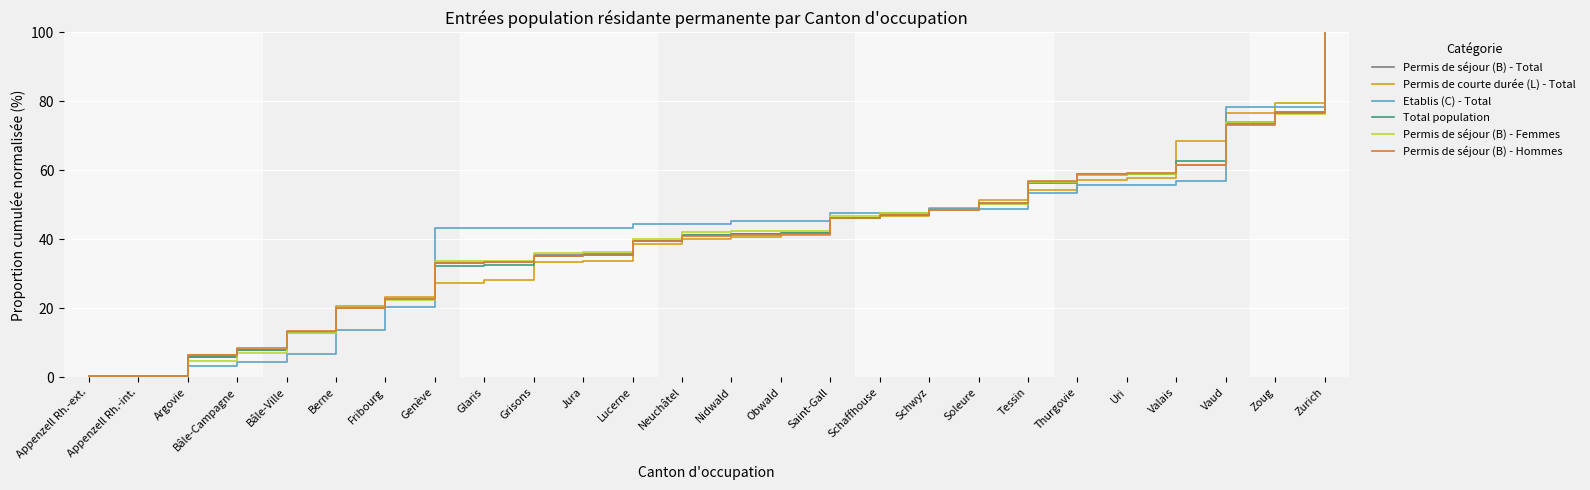

Between Valais and Vaud, which series saw the biggest shift?

Etablis (C) - Total